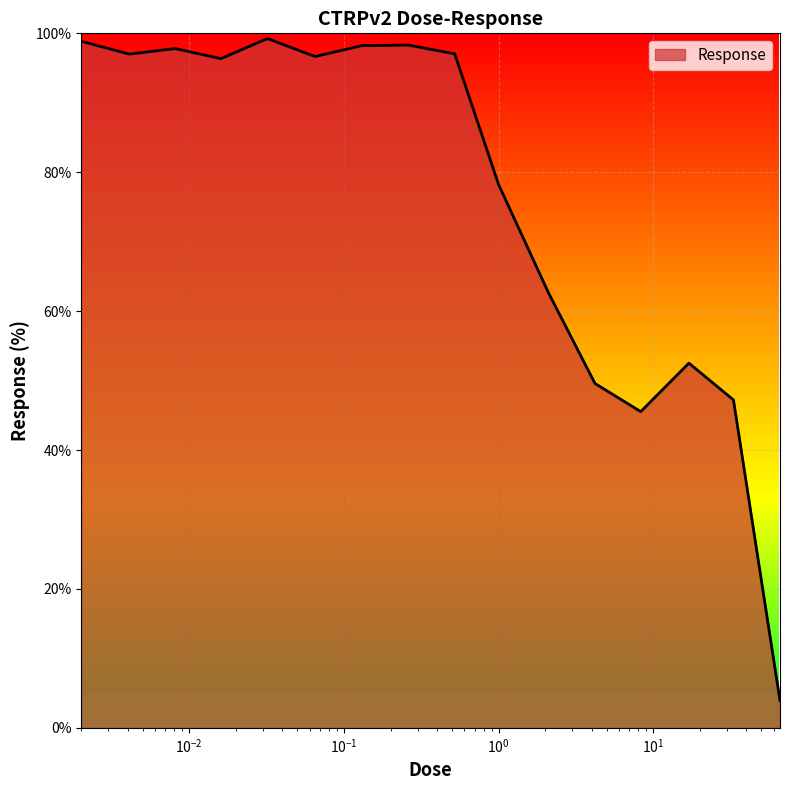

What is the minimum value shown in the chart?

3.9